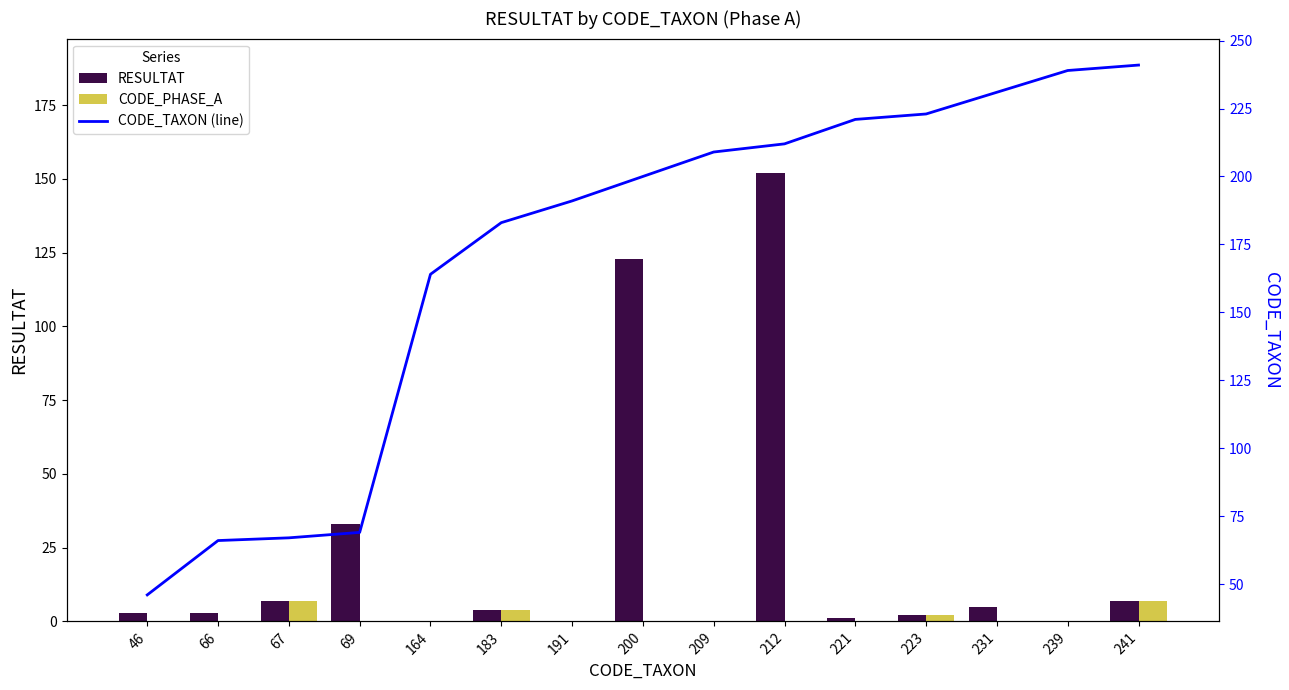

What is the total value across all series at 164?

164